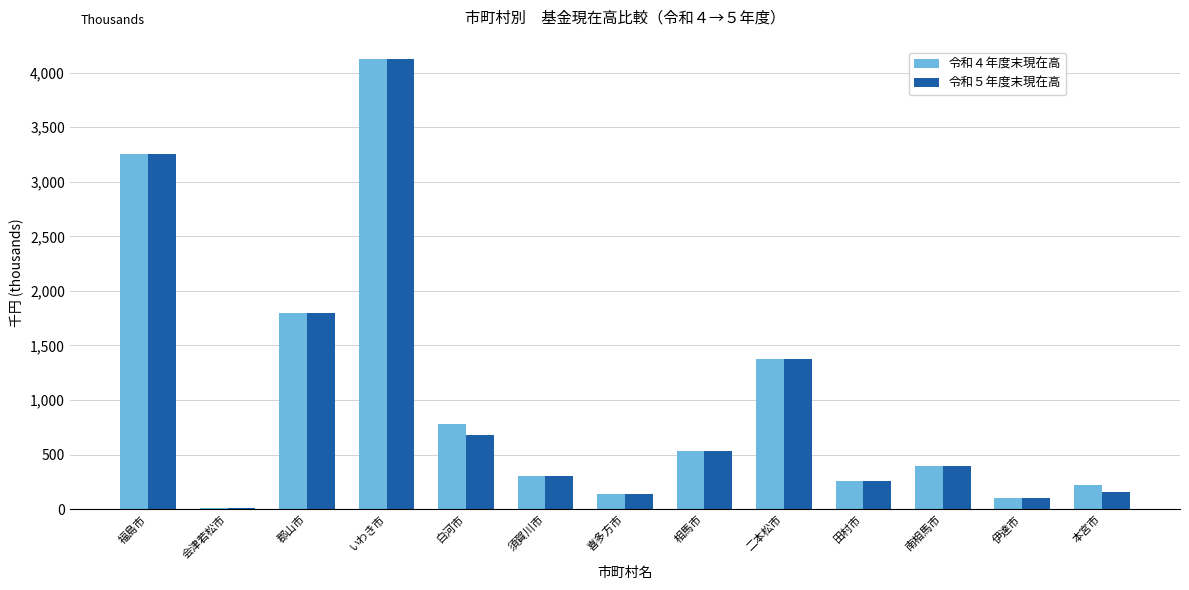

Is the value of 令和４年度末現在高 at 福島市 greater than the value of 令和５年度末現在高 at 郡山市?

Yes